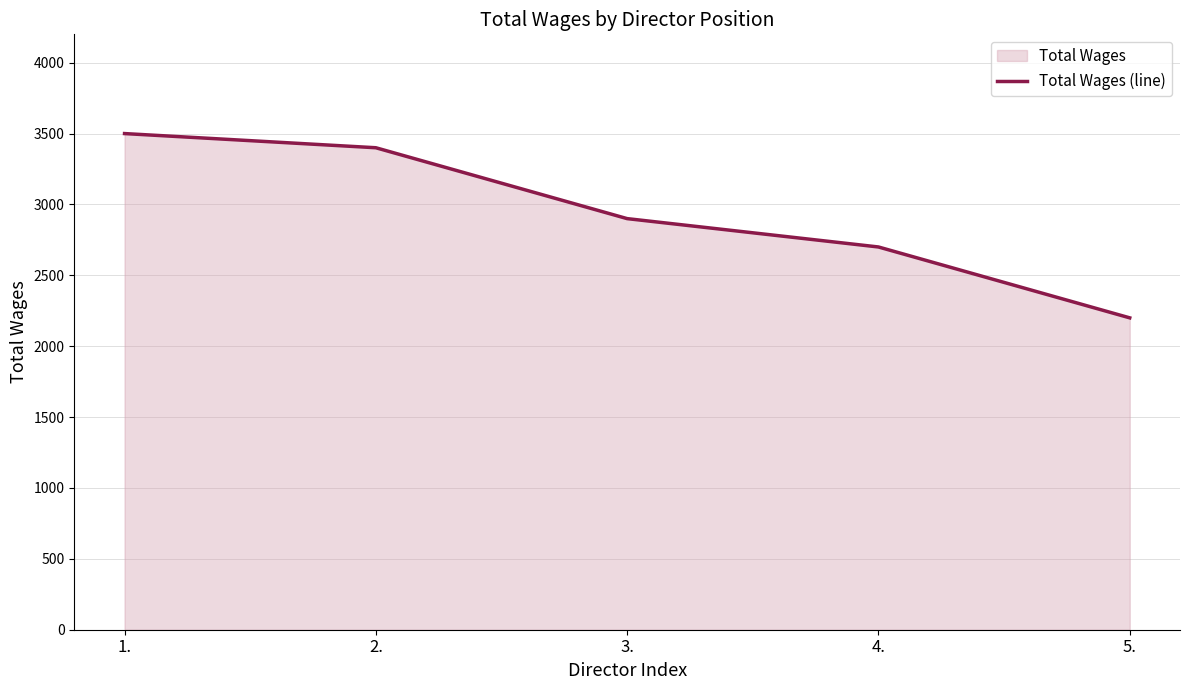

What is the sum of all values?

14700